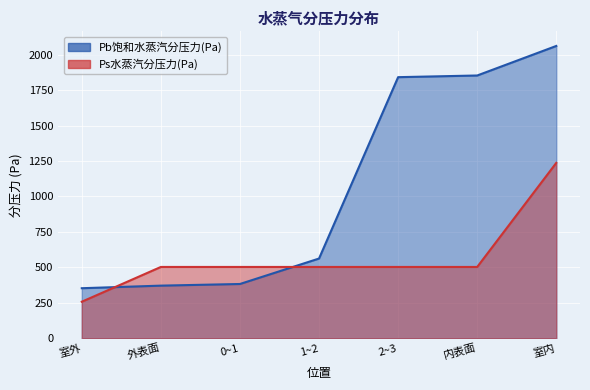

Which has a higher value, 室外 or 外表面?

外表面